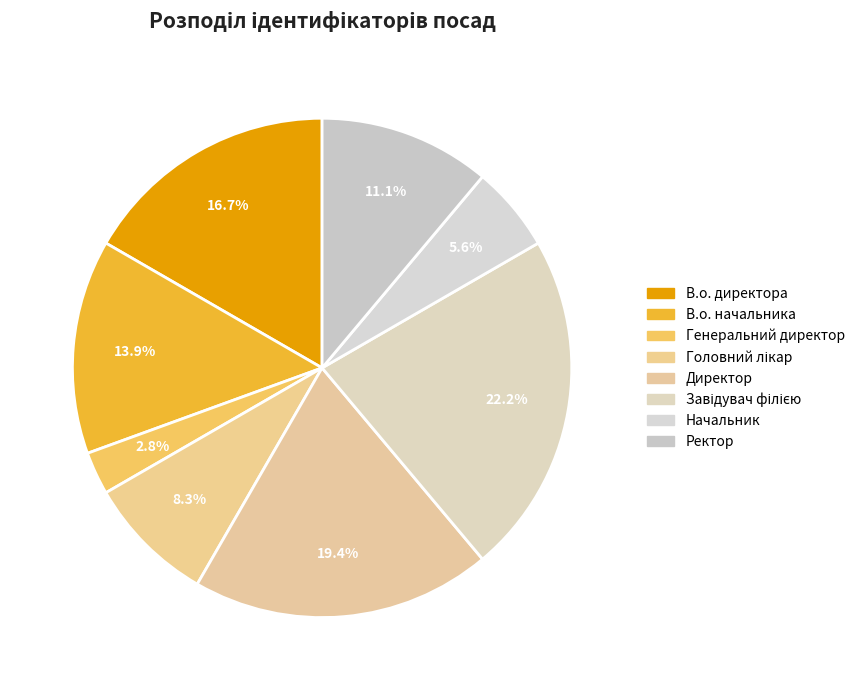

Rank the categories by value from highest to lowest.

Завідувач філією, Директор, В.о. директора, В.о. начальника, Ректор, Головний лікар, Начальник, Генеральний директор